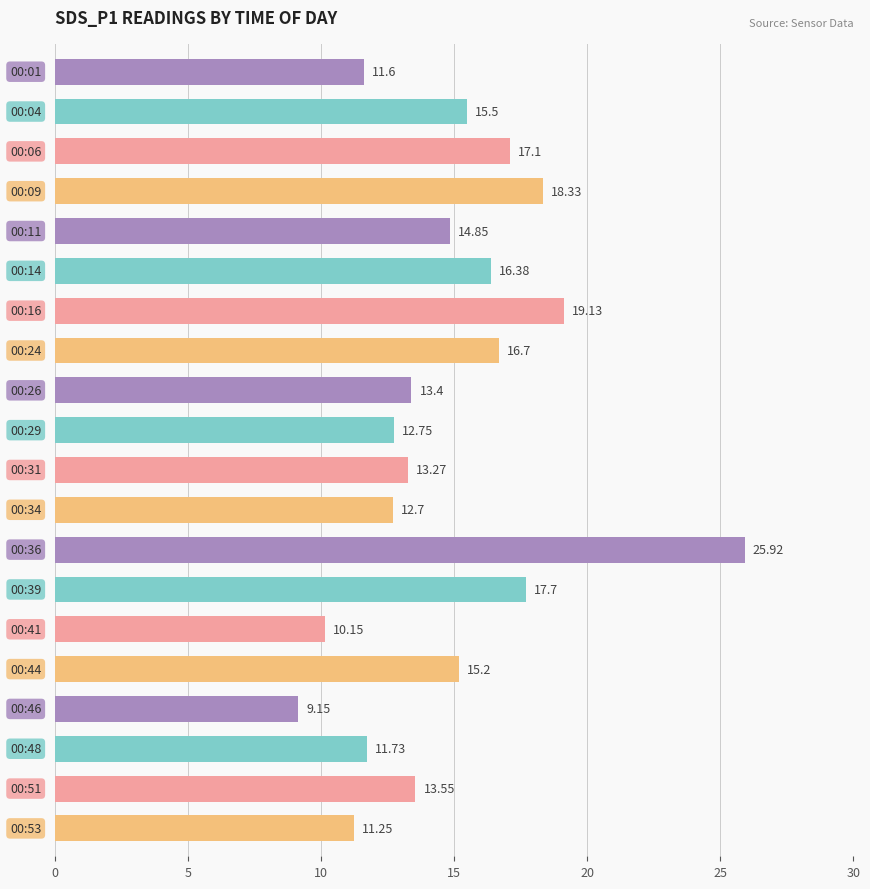

What is the difference between the maximum and minimum values?

16.8